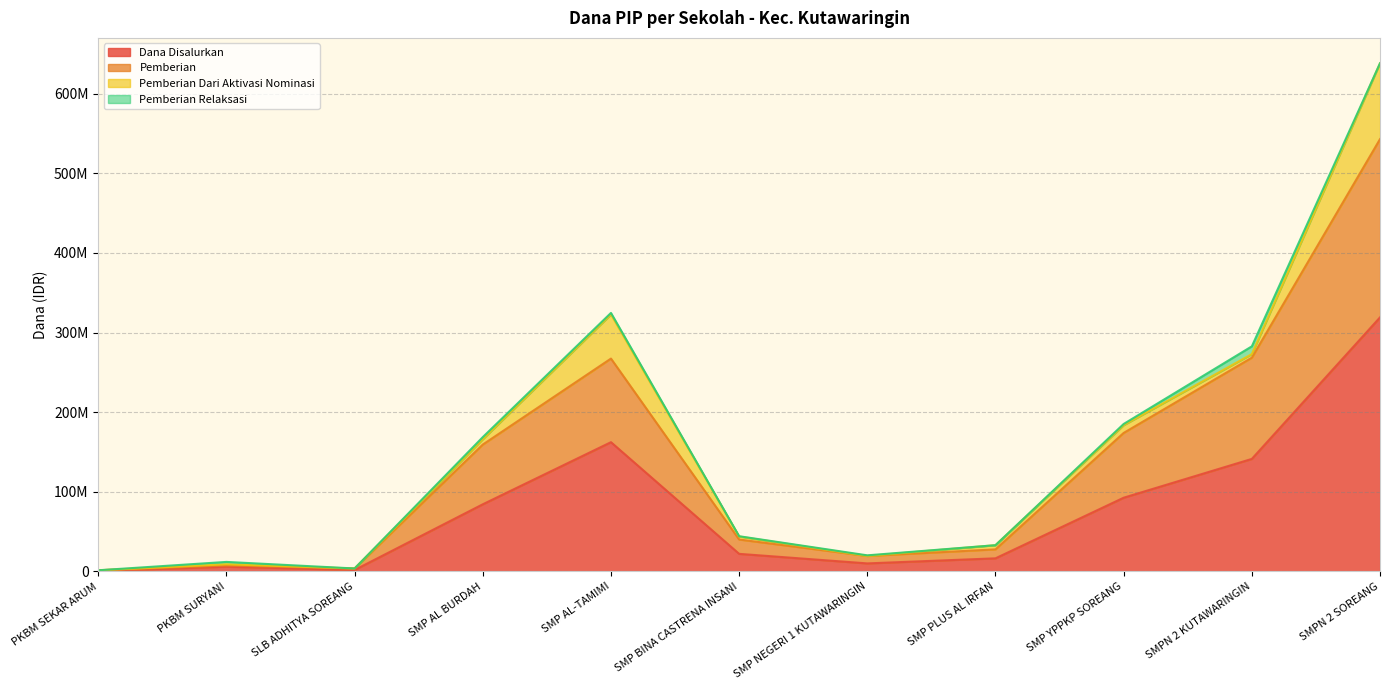

Does the chart have visible grid lines?

Yes